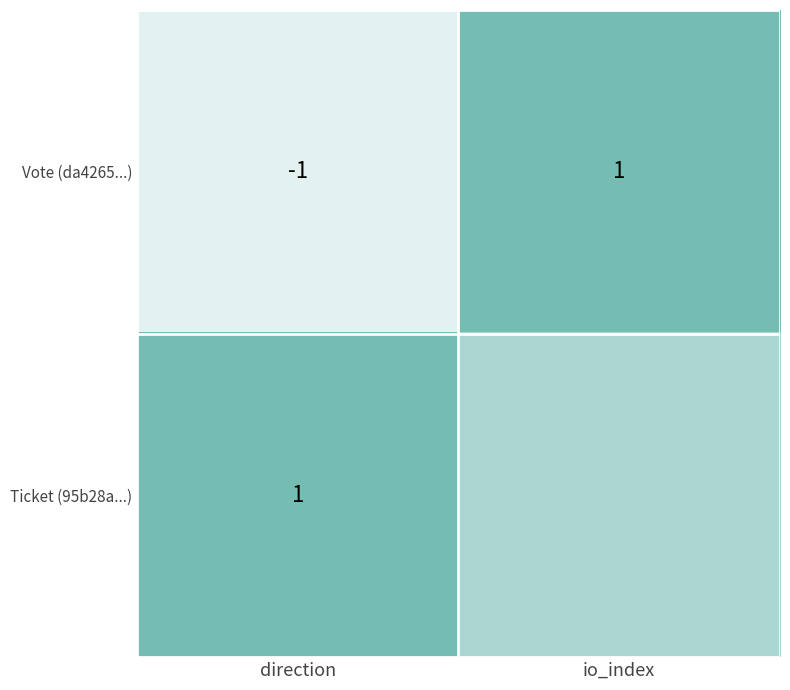

At direction, list the series in order from smallest to largest.

Vote (da4265...), Ticket (95b28a...)